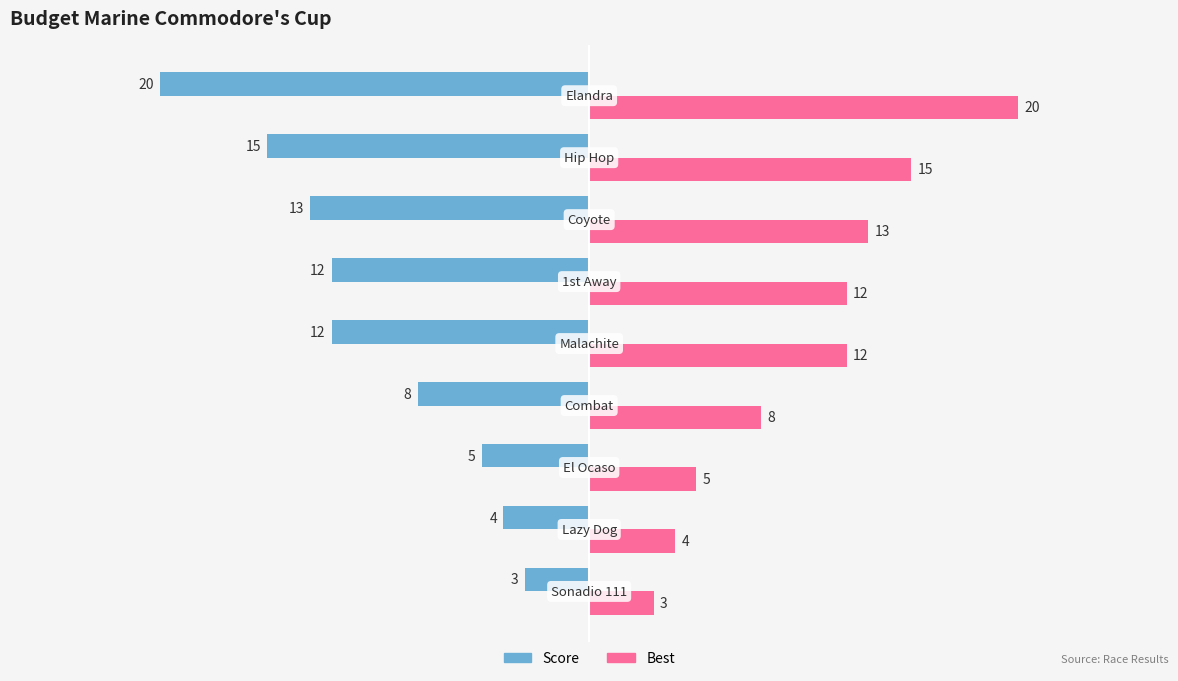

What is the minimum value for Score?

-20